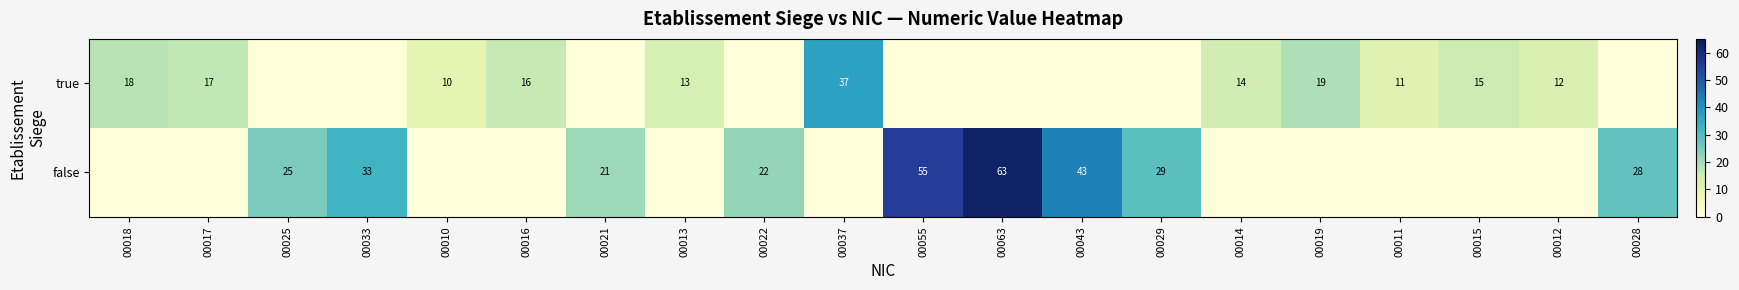

The true series shows 17 at 00017. True or false?

True